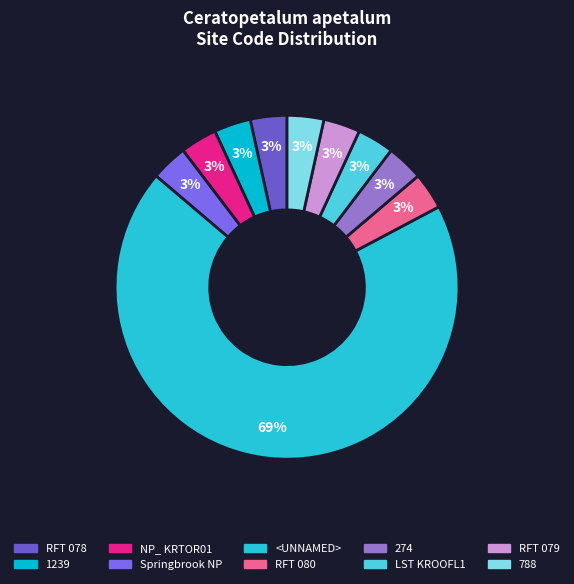

How many slices are in this pie chart?

10